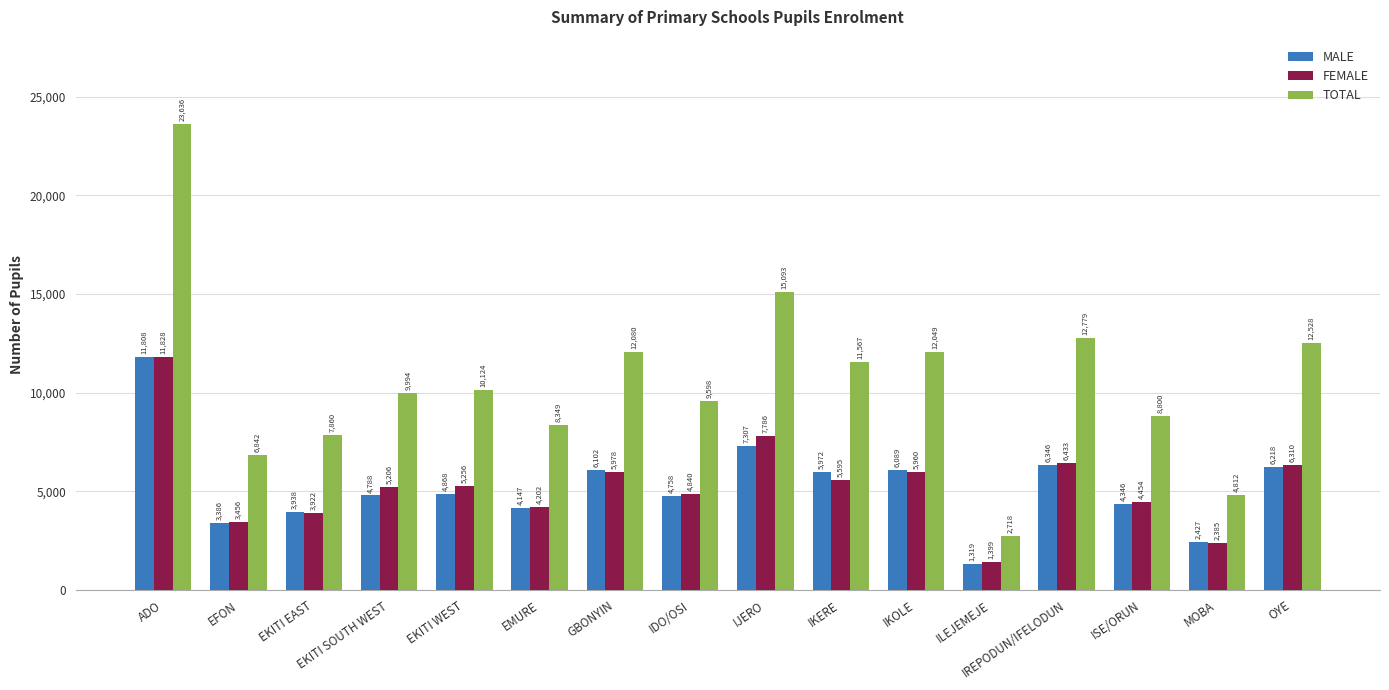

What is the sum of all FEMALE values?

85010